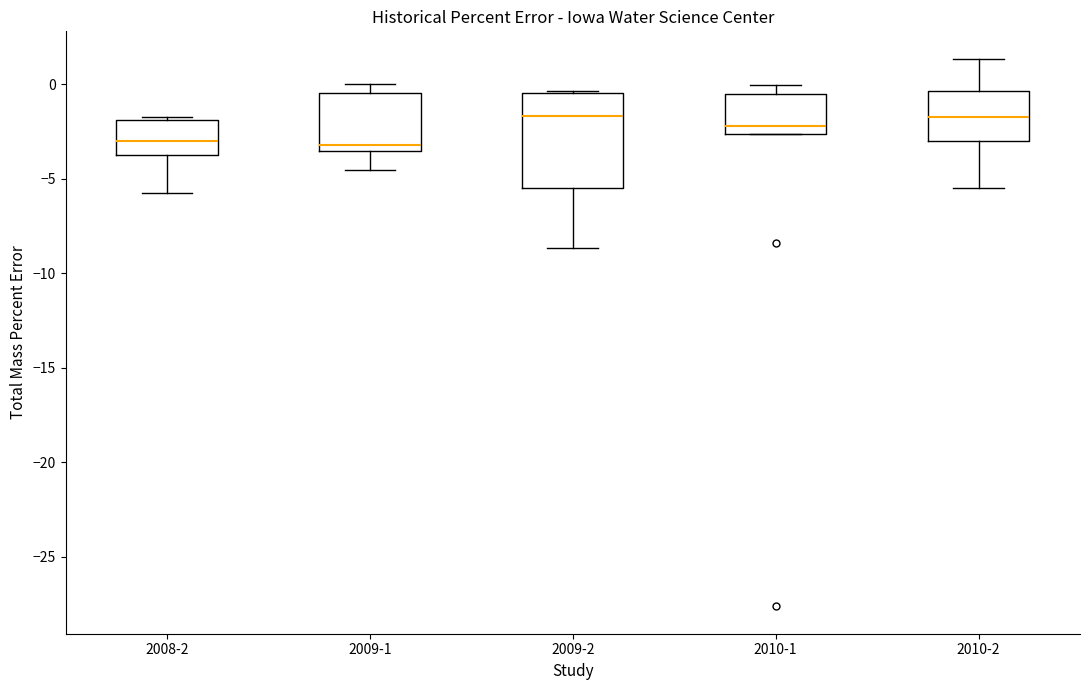

Reading left to right, read every box against the y-axis: the position of its median line, the range the box covers, and the ends of its whiskers. The values are not printed on the chart, so give them approximately, as read against the axis.

2008-2: median -3.0, box -3.5 to -2.0, whiskers -5.5 to -1.5
2009-1: median -3.0, box -3.5 to -0.5, whiskers -4.5 to 0.0
2009-2: median -1.5, box -5.5 to -0.5, whiskers -8.5 to -0.5
2010-1: median -2.0, box -2.5 to -0.5, whiskers -2.5 to 0.0
2010-2: median -1.5, box -3.0 to -0.5, whiskers -5.5 to 1.5